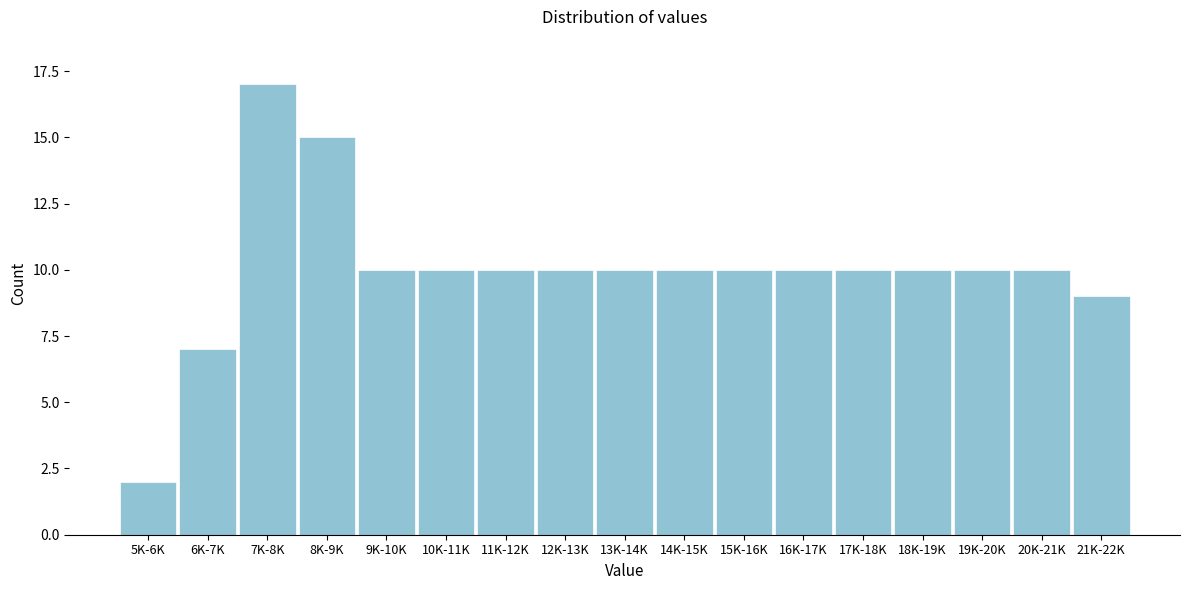

Reading left to right, what are all the values shown in this chart?

5K-6K=2	6K-7K=7	7K-8K=17	8K-9K=15	9K-10K=10	10K-11K=10	11K-12K=10	12K-13K=10	13K-14K=10	14K-15K=10	15K-16K=10	16K-17K=10	17K-18K=10	18K-19K=10	19K-20K=10	20K-21K=10	21K-22K=9